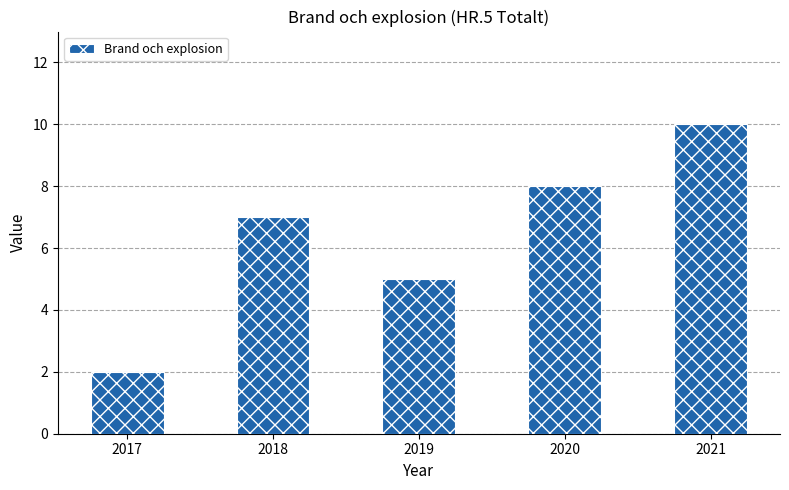

How many distinct data groups are displayed?

1